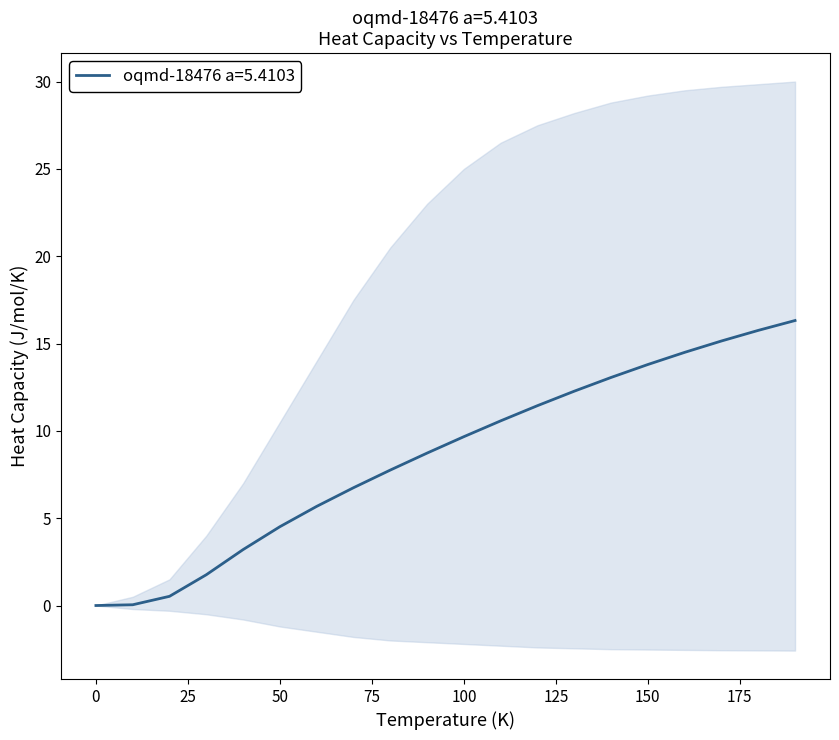

What is the label of the 5th point from the left?

40.0